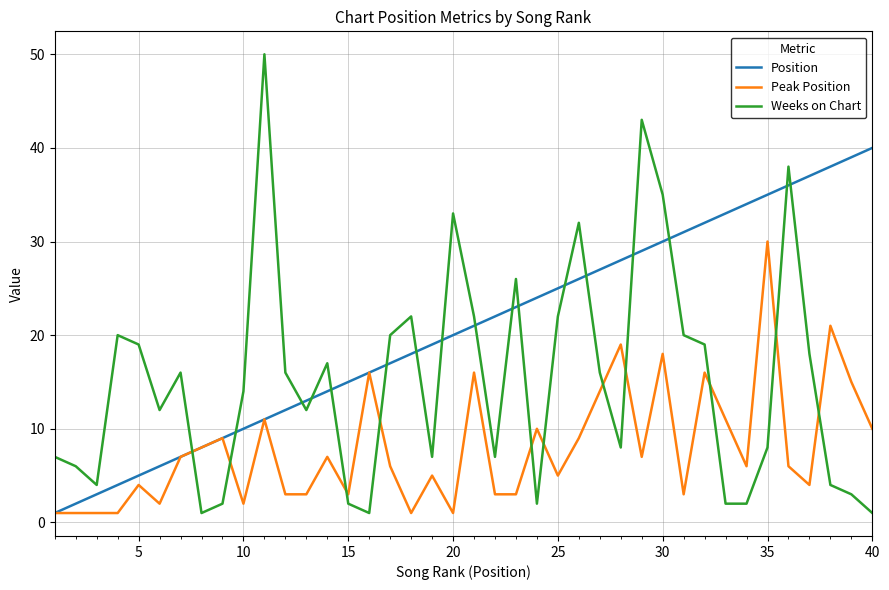

What is the maximum value shown in the chart?

50